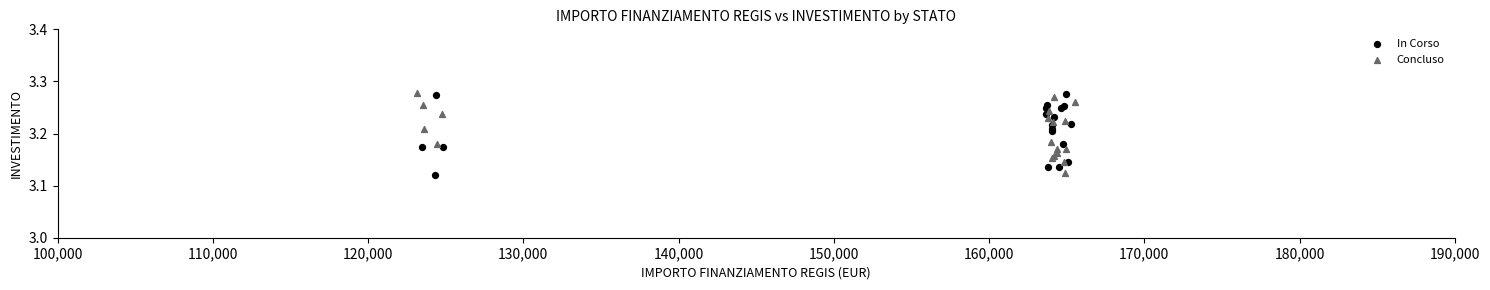

What are all the series names shown in the legend?

In Corso, Concluso